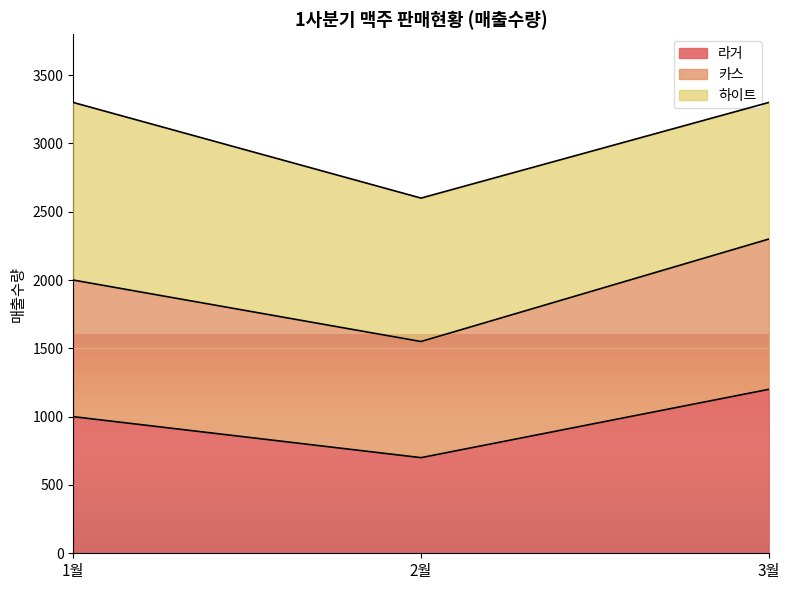

Does the chart display data point markers on the line(s)?

No